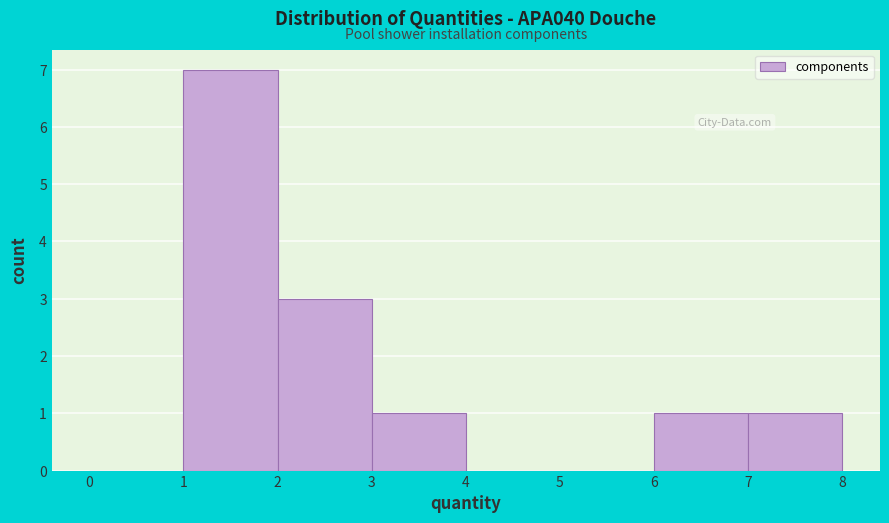

Which range on the x-axis has the tallest bar?

1 to 2